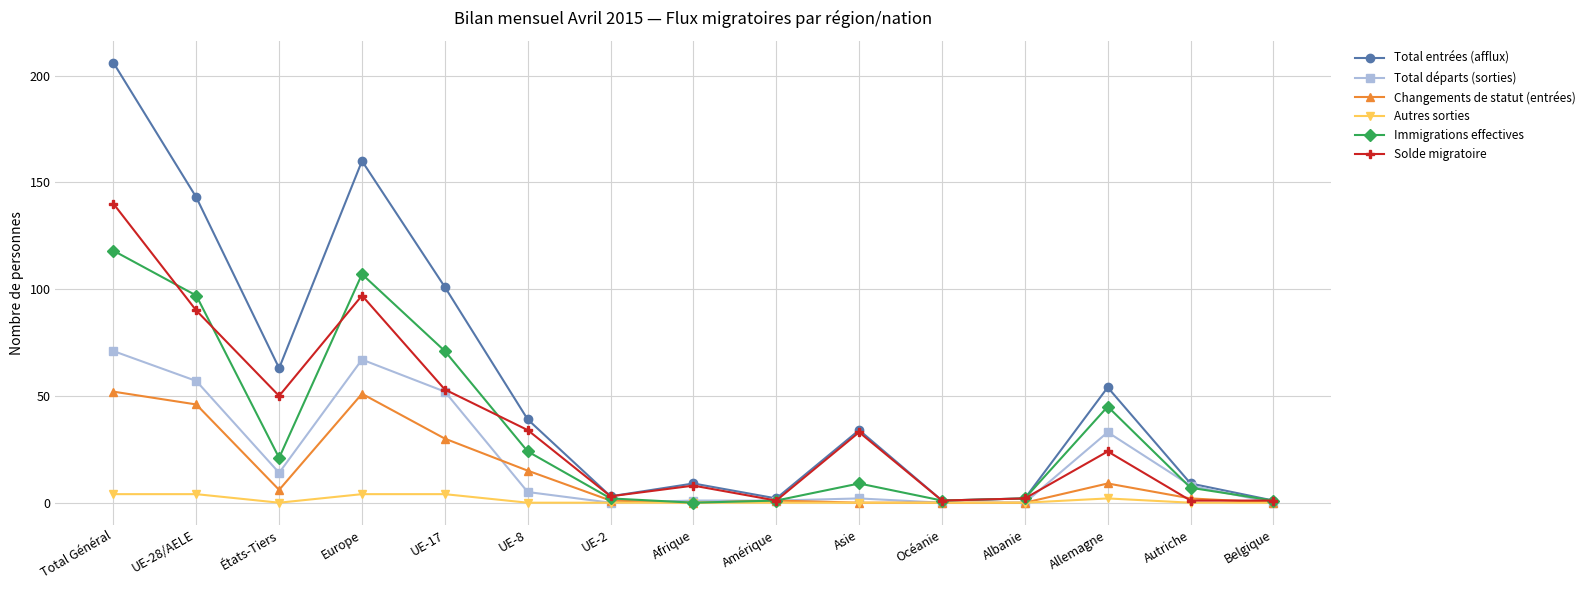

Where is the first local minimum for Immigrations effectives?

États-Tiers